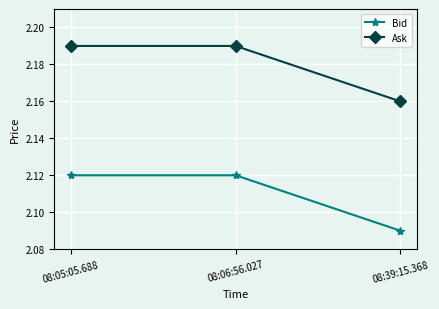

At which category does the chart reach its minimum across all series?

08:39:15.368